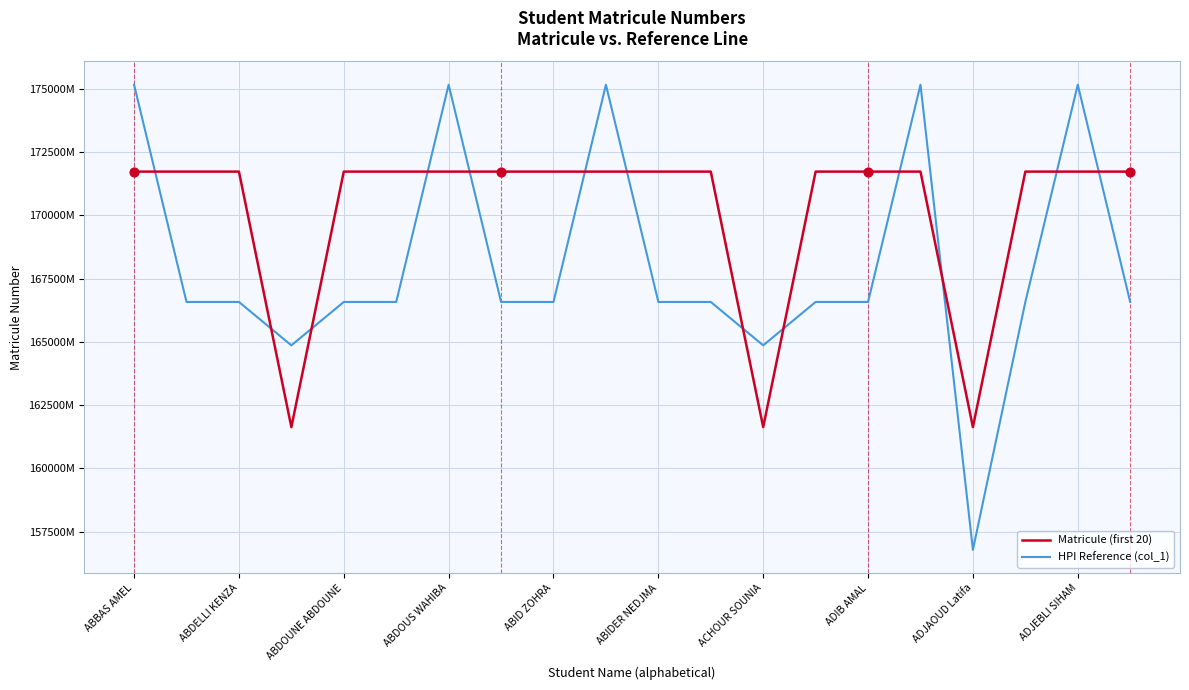

At how many categories does at least one series exceed 173928320576?

5